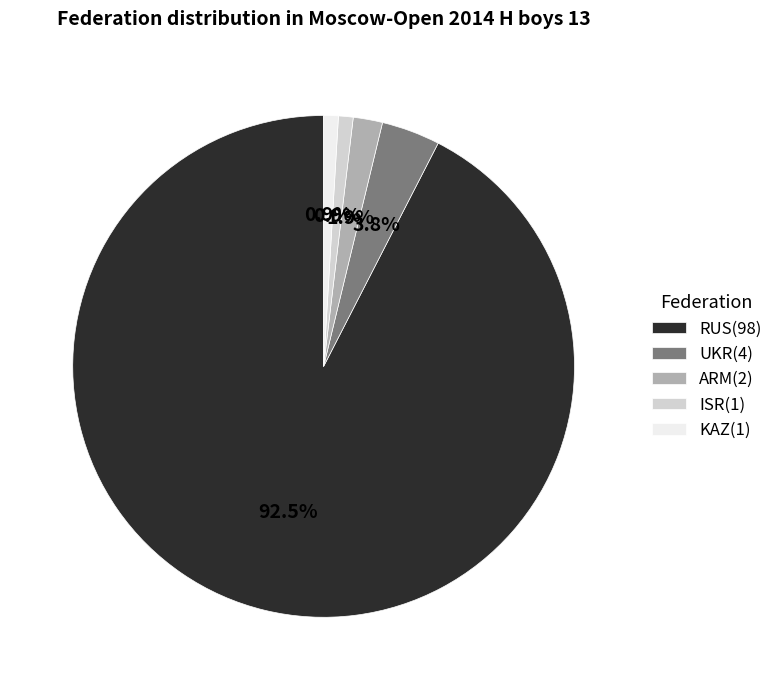

To the nearest percent, what is the combined percentage of KAZ and UKR?

5%